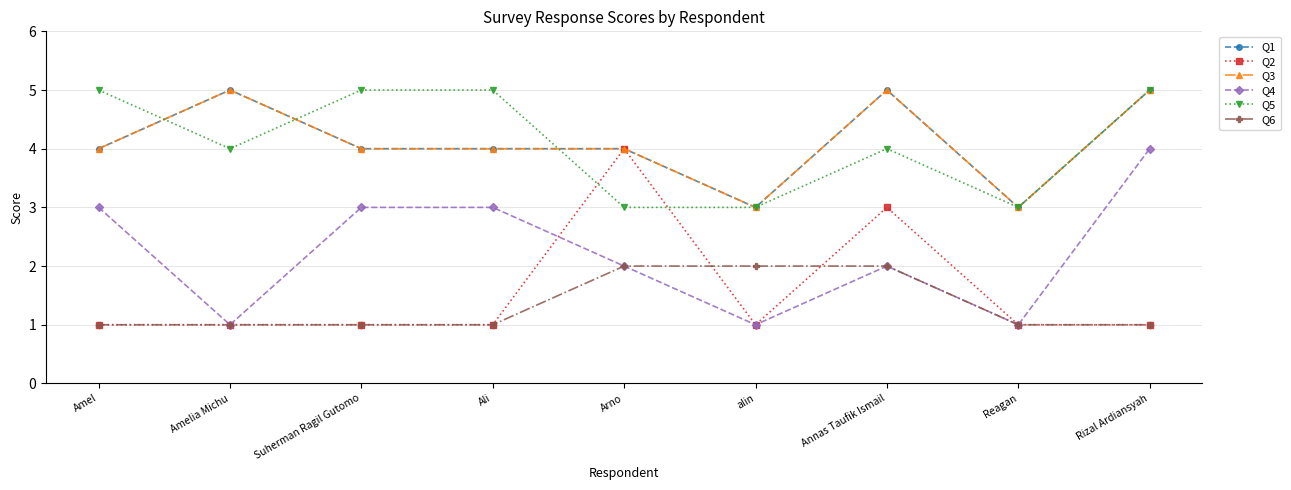

What is the difference between the maximum and minimum values in the Q4 series?

3